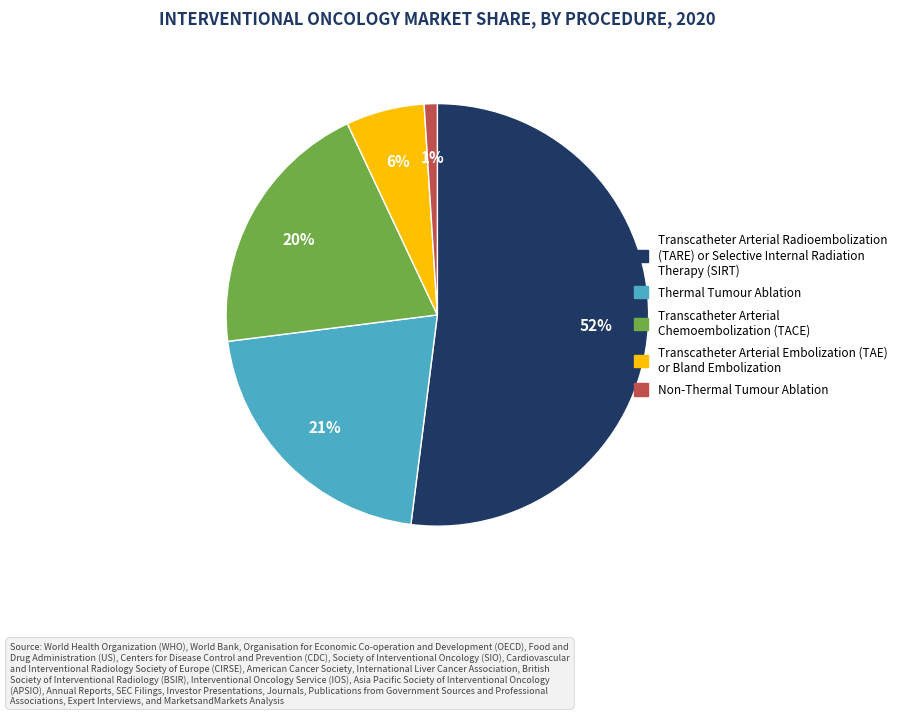

To the nearest percent, what is the difference between the largest and smallest slice percentages?

51%